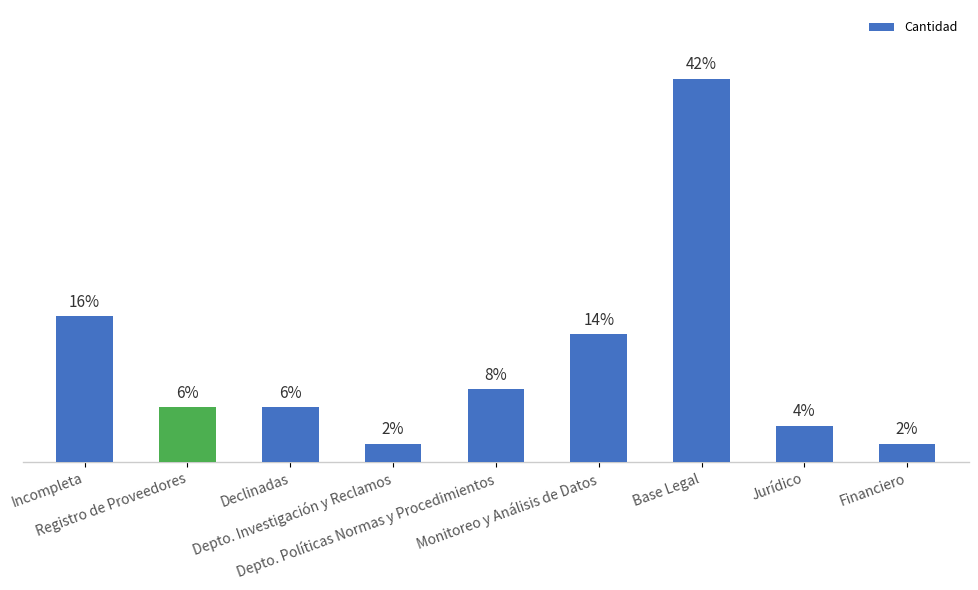

Are the bars horizontal?

No